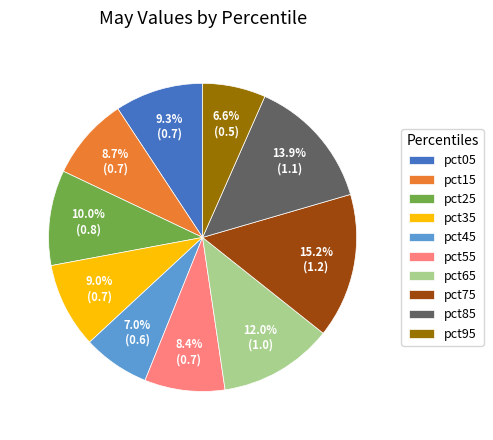

How many slices are in this pie chart?

10